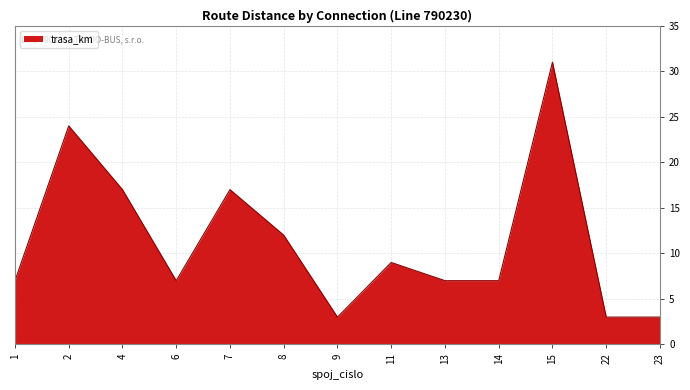

How many lines are shown in the chart?

1